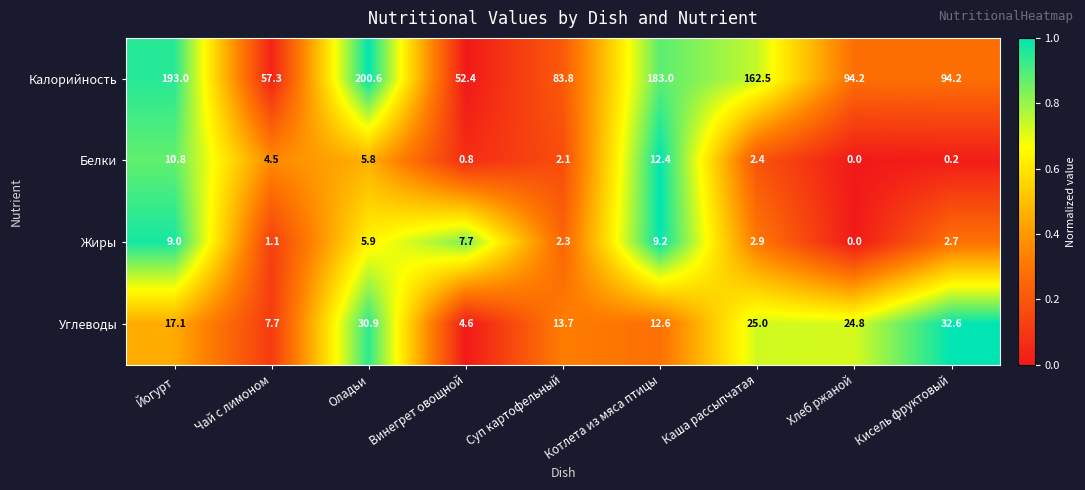

What is the greatest value displayed?

200.6